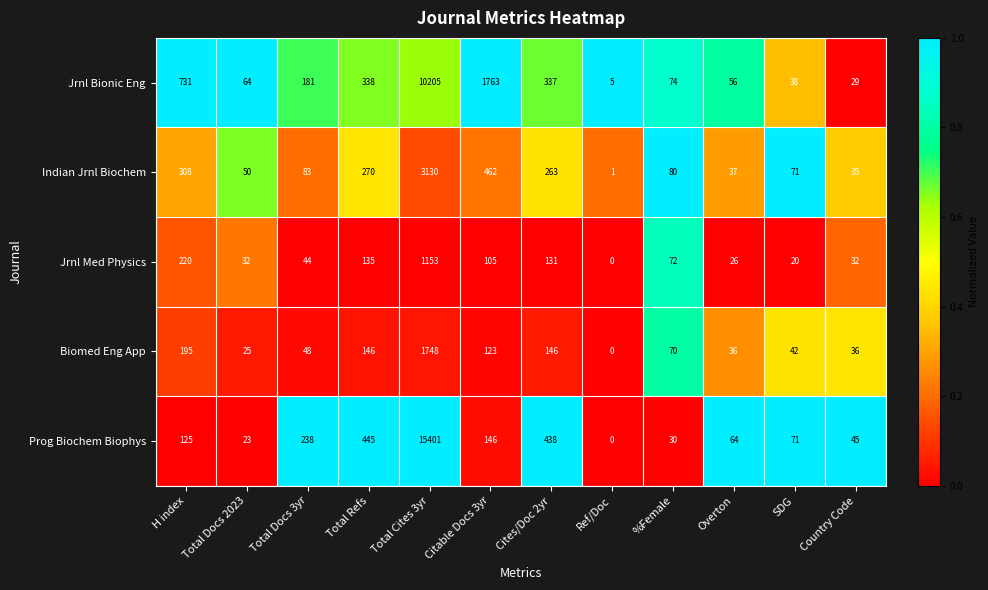

At which label is Jrnl Med Physics closest to 576?

H index